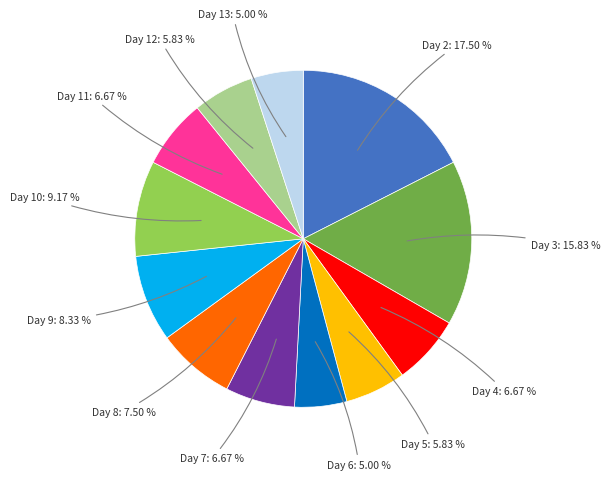

Does any single category account for the majority?

No